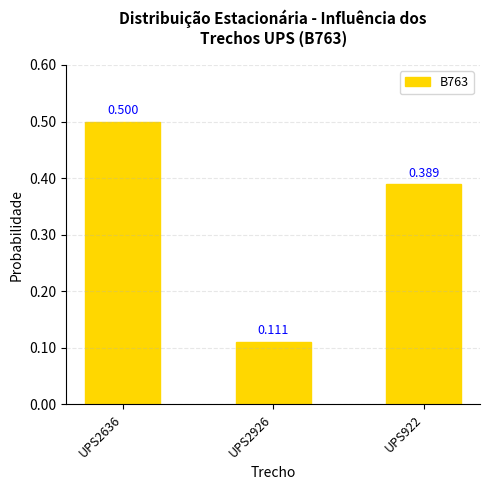

What is the difference between the maximum and second lowest values?

0.1